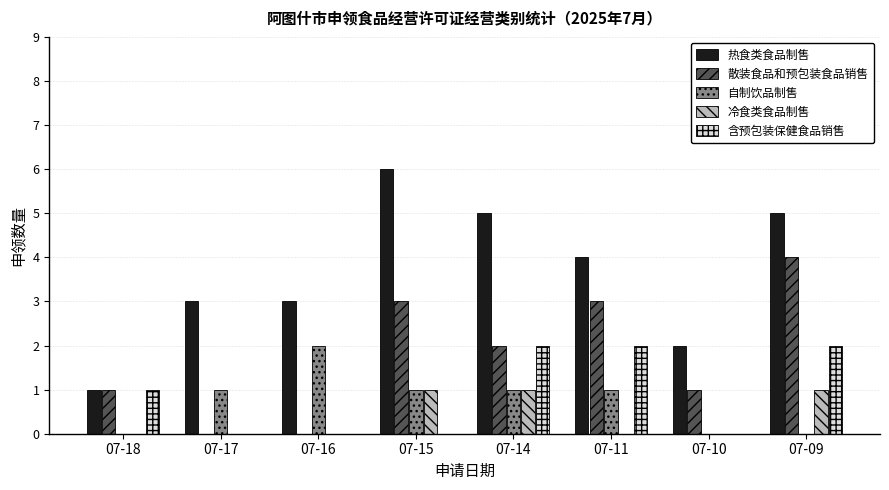

Where does the 热食类食品制售 series first go above 4?

07-15